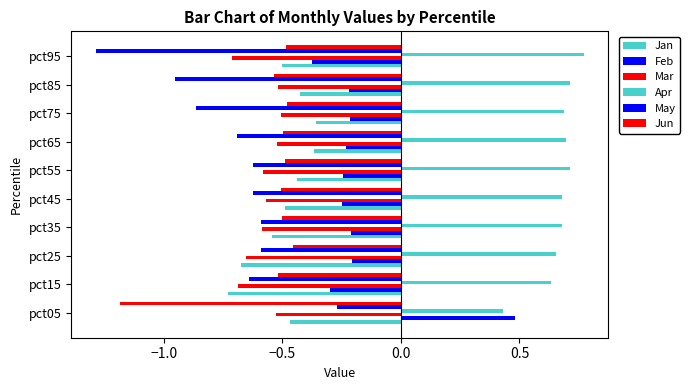

What is the difference between the maximum and minimum values in the Apr series?

0.3